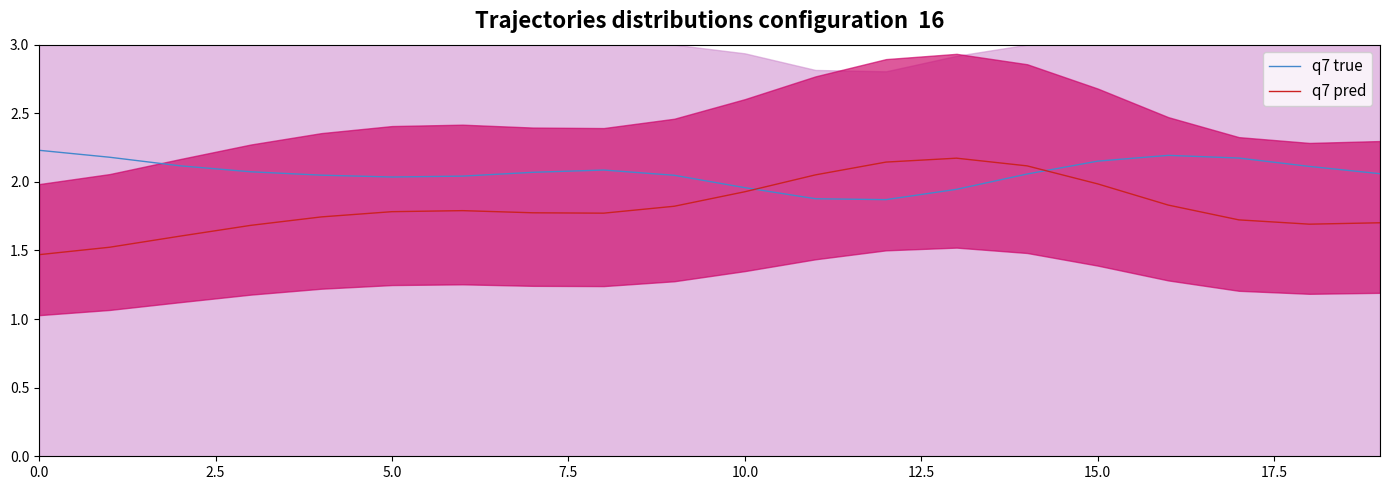

The q7 pred series shows 1.8 at 16. True or false?

True